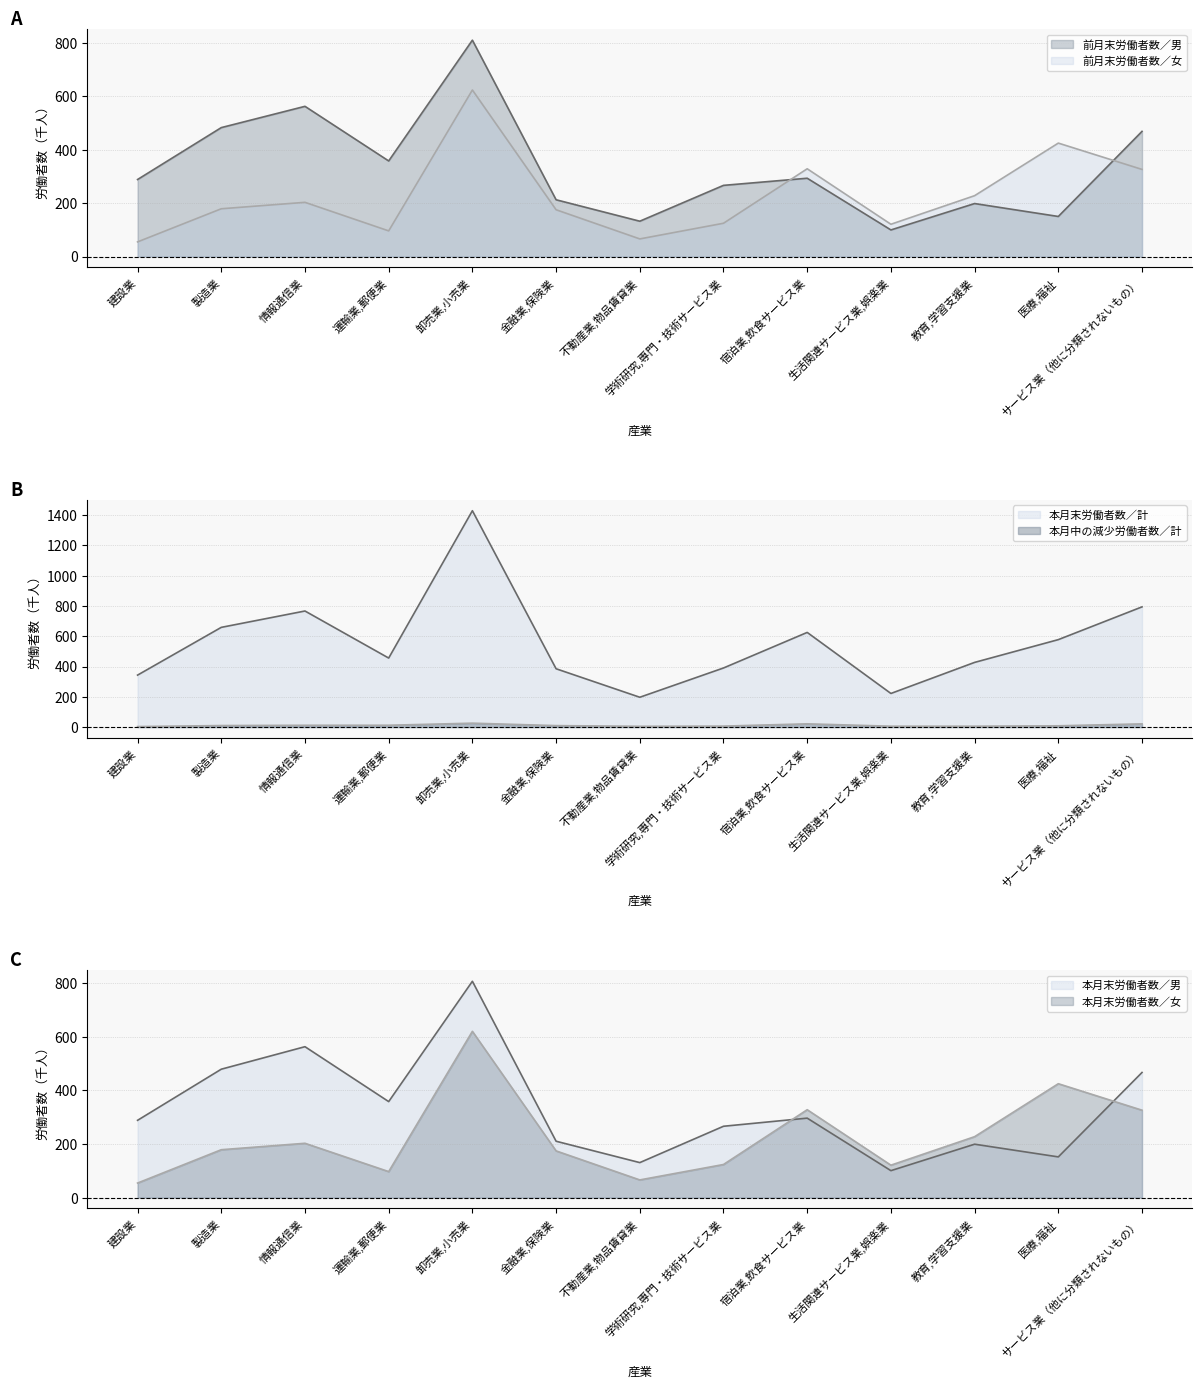

Reading left to right, extract all data points from this chart.

前月末労働者数／男: 建設業=288.5	製造業=482.9	情報通信業=562.6	運輸業,郵便業=358.0	卸売業,小売業=810.4	金融業,保険業=212.6	不動産業,物品賃貸業=132.4	学術研究,専門・技術サービス業=266.6	宿泊業,飲食サービス業=293.3	生活関連サービス業,娯楽業=99.6	教育,学習支援業=198.5	医療,福祉=150.1	サービス業（他に分類されないもの）=468.8
前月末労働者数／女: 建設業=54.9	製造業=178.9	情報通信業=203.0	運輸業,郵便業=96.1	卸売業,小売業=623.7	金融業,保険業=175.2	不動産業,物品賃貸業=66.0	学術研究,専門・技術サービス業=124.7	宿泊業,飲食サービス業=328.7	生活関連サービス業,娯楽業=120.9	教育,学習支援業=228.0	医療,福祉=424.9	サービス業（他に分類されないもの）=326.3
本月中の減少労働者数／計: 建設業=3.5	製造業=10.3	情報通信業=12.0	運輸業,郵便業=12.3	卸売業,小売業=26.0	金融業,保険業=9.8	不動産業,物品賃貸業=5.3	学術研究,専門・技術サービス業=6.6	宿泊業,飲食サービス業=21.6	生活関連サービス業,娯楽業=5.9	教育,学習支援業=5.9	医療,福祉=8.6	サービス業（他に分類されないもの）=21.4
本月末労働者数／計: 建設業=343.2	製造業=658.4	情報通信業=766.4	運輸業,郵便業=455.8	卸売業,小売業=1428.4	金融業,保険業=385.1	不動産業,物品賃貸業=197.1	学術研究,専門・技術サービス業=390.3	宿泊業,飲食サービス業=625.0	生活関連サービス業,娯楽業=222.0	教育,学習支援業=427.1	医療,福祉=577.4	サービス業（他に分類されないもの）=793.7
本月末労働者数／男: 建設業=288.7	製造業=479.4	情報通信業=563.4	運輸業,郵便業=358.5	卸売業,小売業=807.6	金融業,保険業=210.6	不動産業,物品賃貸業=130.8	学術研究,専門・技術サービス業=266.5	宿泊業,飲食サービス業=296.8	生活関連サービス業,娯楽業=100.8	教育,学習支援業=199.5	医療,福祉=152.1	サービス業（他に分類されないもの）=467.2
本月末労働者数／女: 建設業=54.5	製造業=179.0	情報通信業=202.9	運輸業,郵便業=97.3	卸売業,小売業=620.8	金融業,保険業=174.6	不動産業,物品賃貸業=66.2	学術研究,専門・技術サービス業=123.8	宿泊業,飲食サービス業=328.2	生活関連サービス業,娯楽業=121.2	教育,学習支援業=227.6	医療,福祉=425.3	サービス業（他に分類されないもの）=326.4